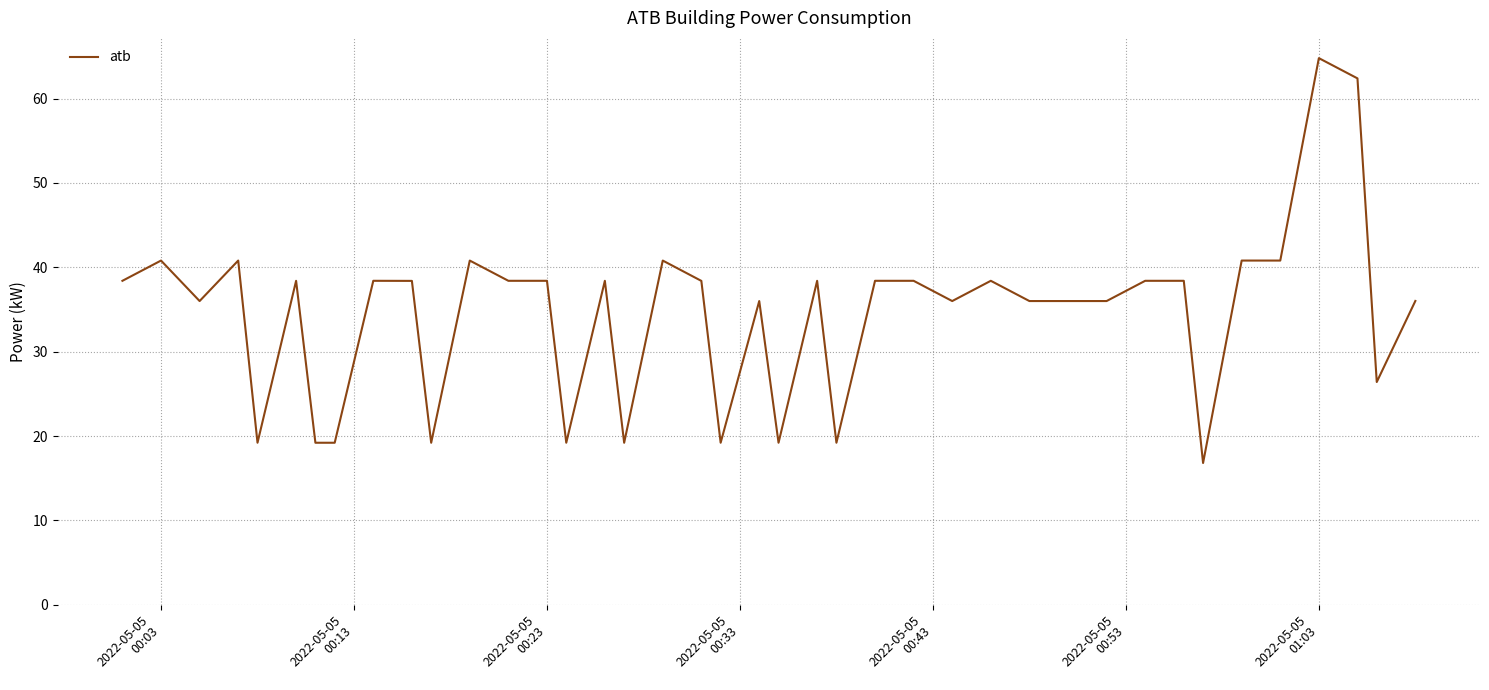

What is the smallest value displayed?

16.8